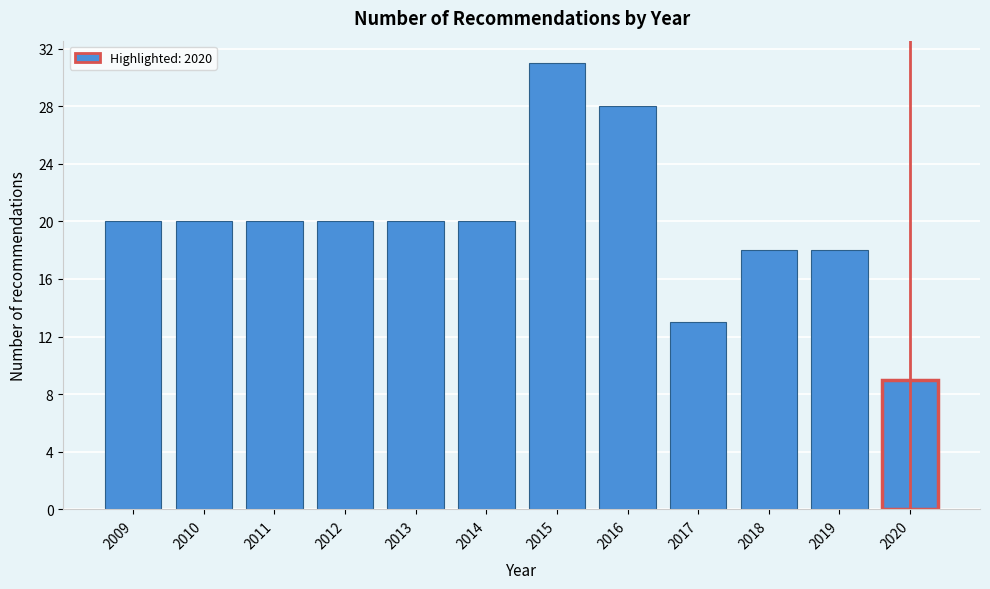

Reading left to right, what are all the values shown in this chart?

20	20	20	20	20	20	31	28	13	18	18	9